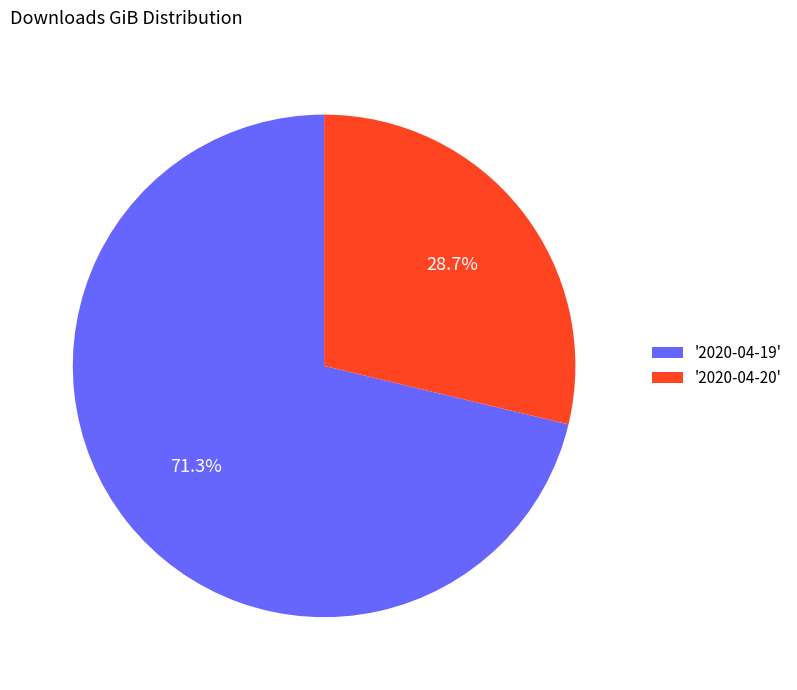

Between '2020-04-19' and '2020-04-20', which is larger?

'2020-04-19'